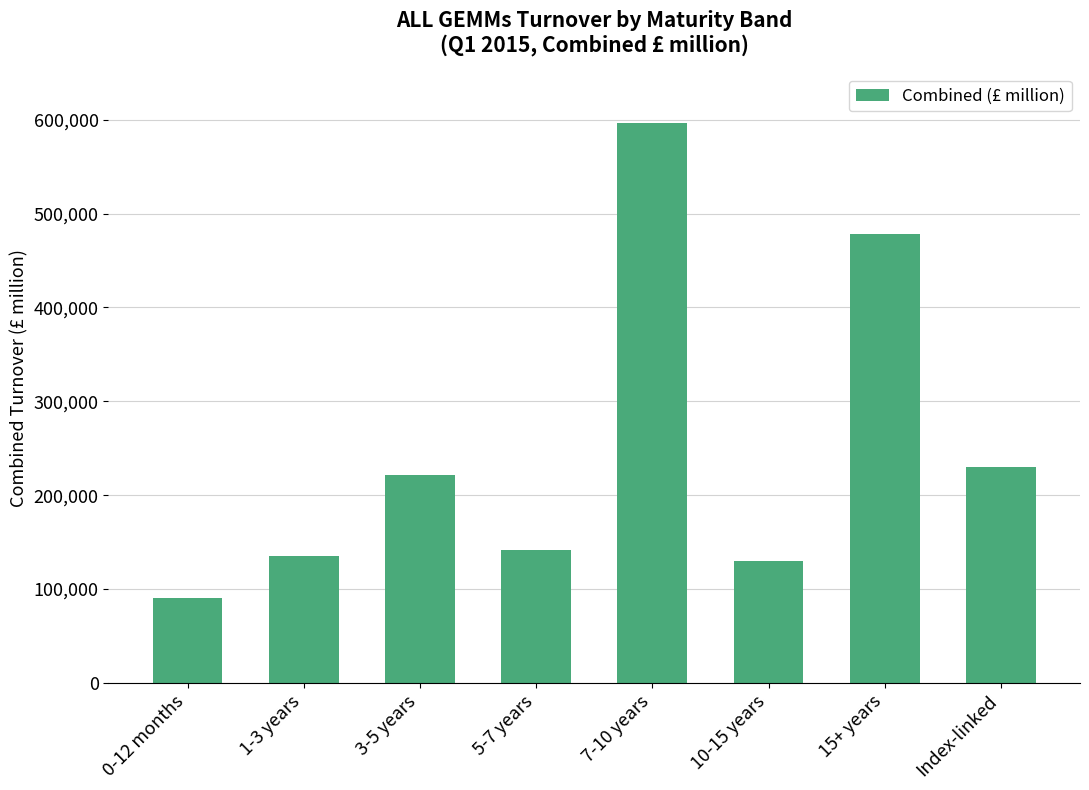

What is the sum of the values at 10-15 years and 7-10 years?

726386.0